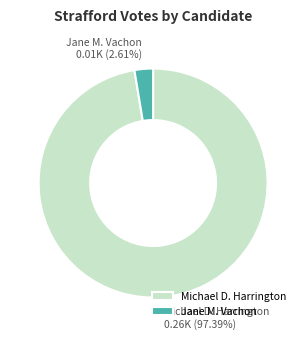

What percentage is the Jane M. Vachon slice, to the nearest percent?

3%